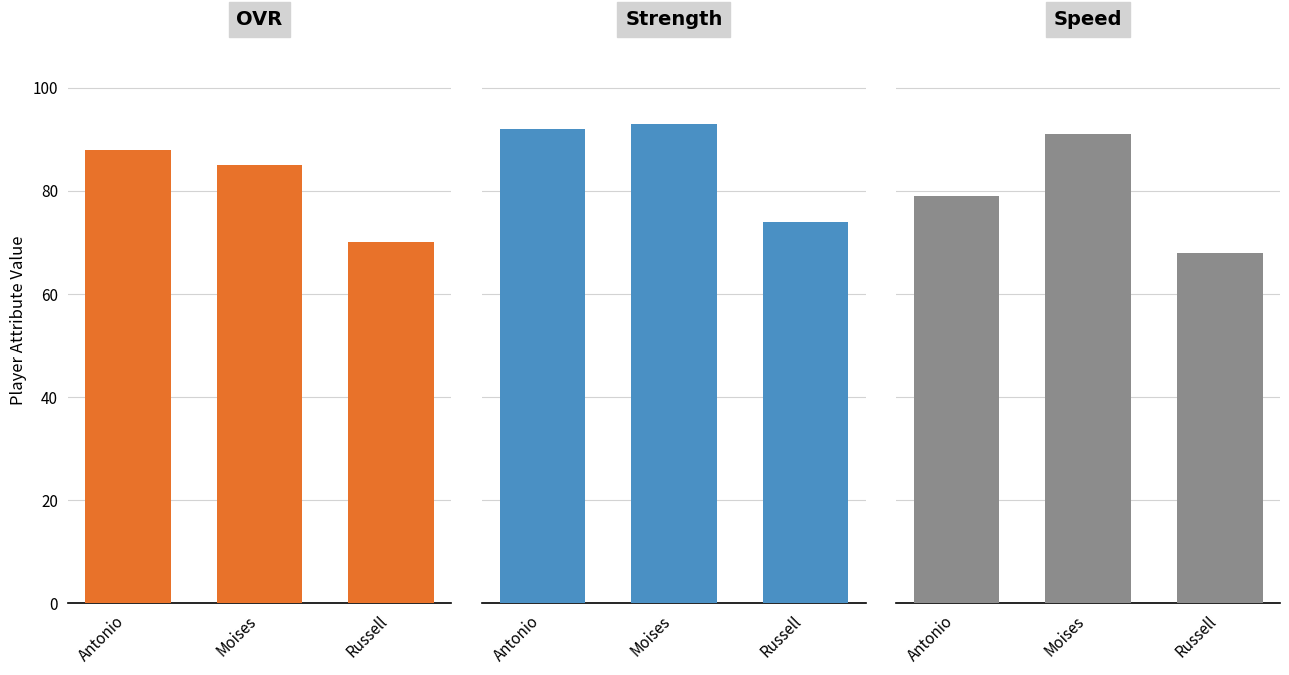

Reading left to right, extract all data points from this chart.

ovr: Antonio=88	Moises=85	Russell=70
strength: Antonio=92	Moises=93	Russell=74
speed: Antonio=79	Moises=91	Russell=68